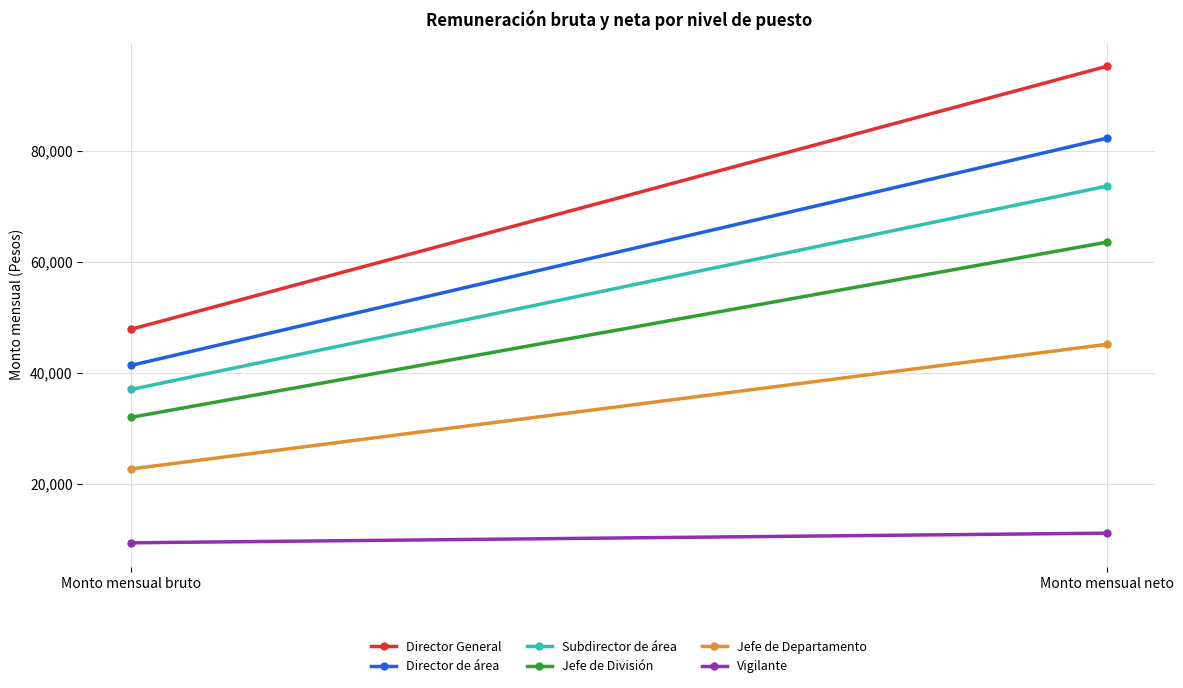

Is the value of Jefe de Departamento at Monto mensual neto greater than the value of Director de área at Monto mensual bruto?

Yes